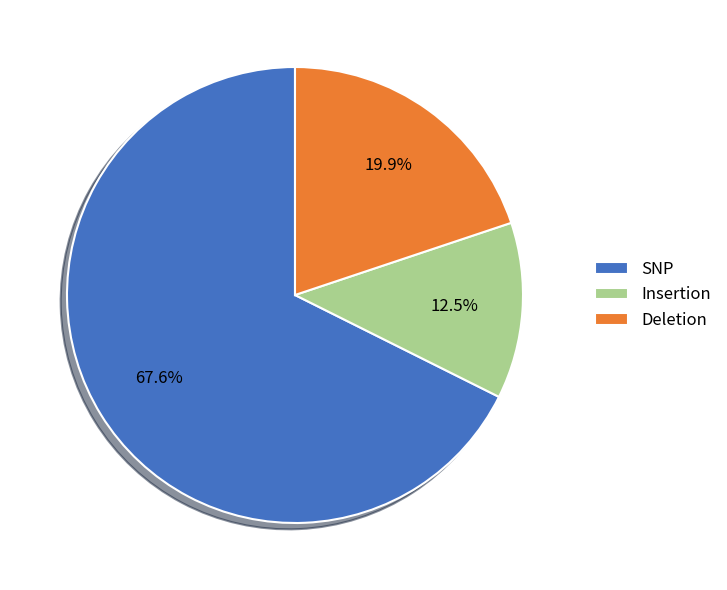

What is the majority slice?

SNP